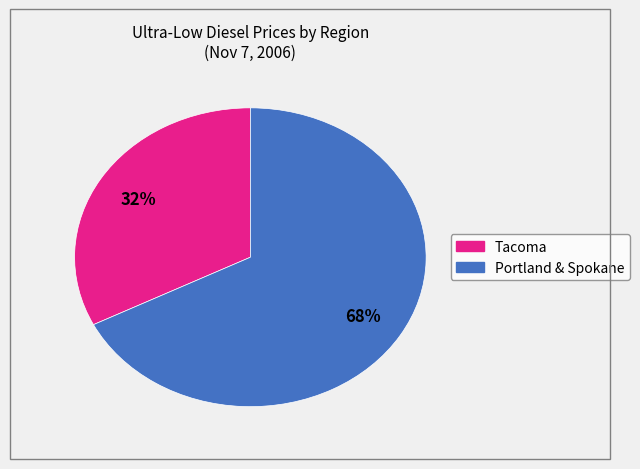

To the nearest percent, what is the average slice percentage?

50%